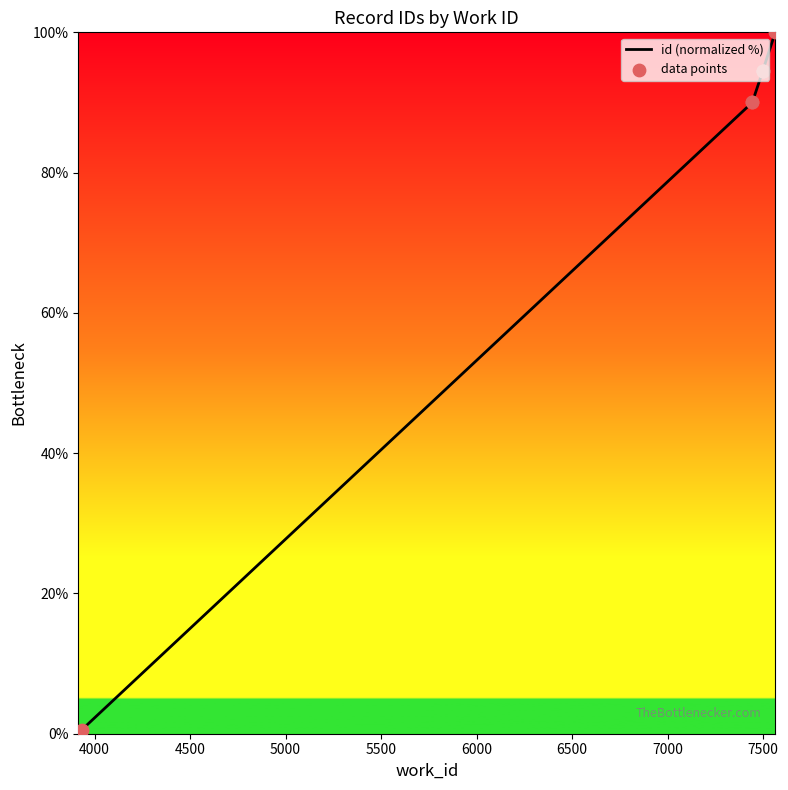

What is the change in value from 7443 to 7497?

+4.4